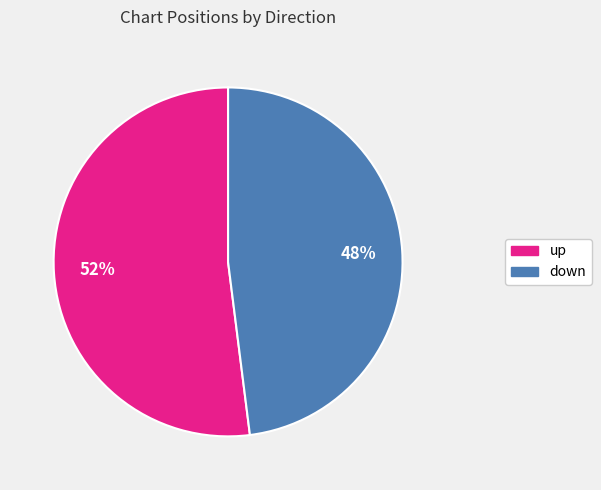

Do up and down together represent more than half of the pie?

Yes